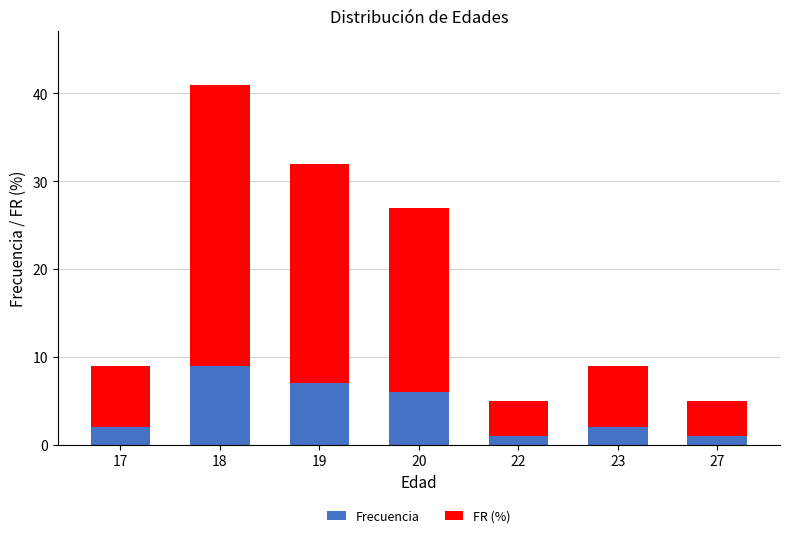

Count the Frecuencia values in the range 1 to 7.

6